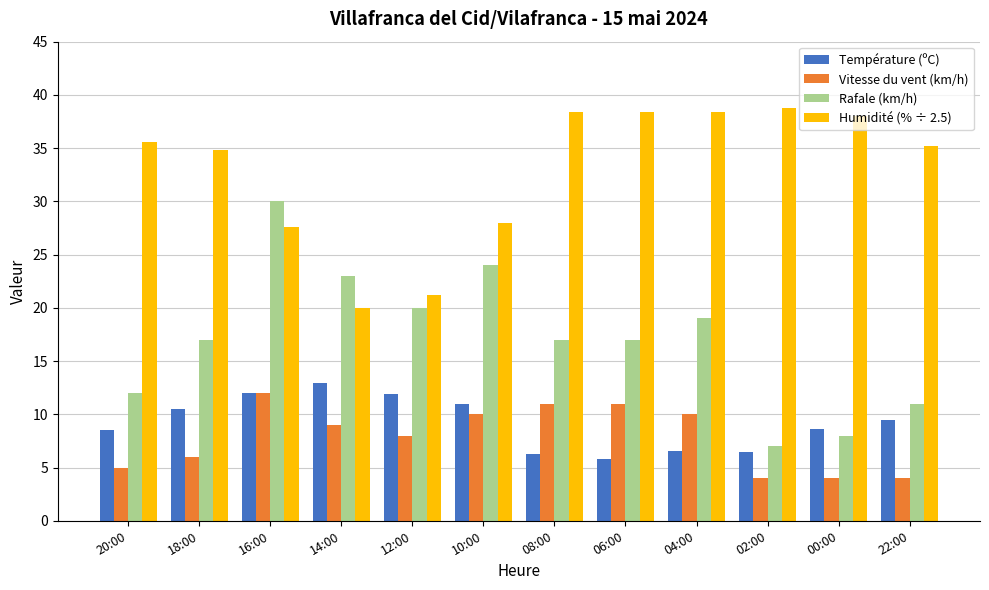

Rank the series at 08:00 from lowest to highest value.

Température (ºC), Vitesse du vent (km/h), Rafale (km/h), Humidité (% ÷ 2.5)